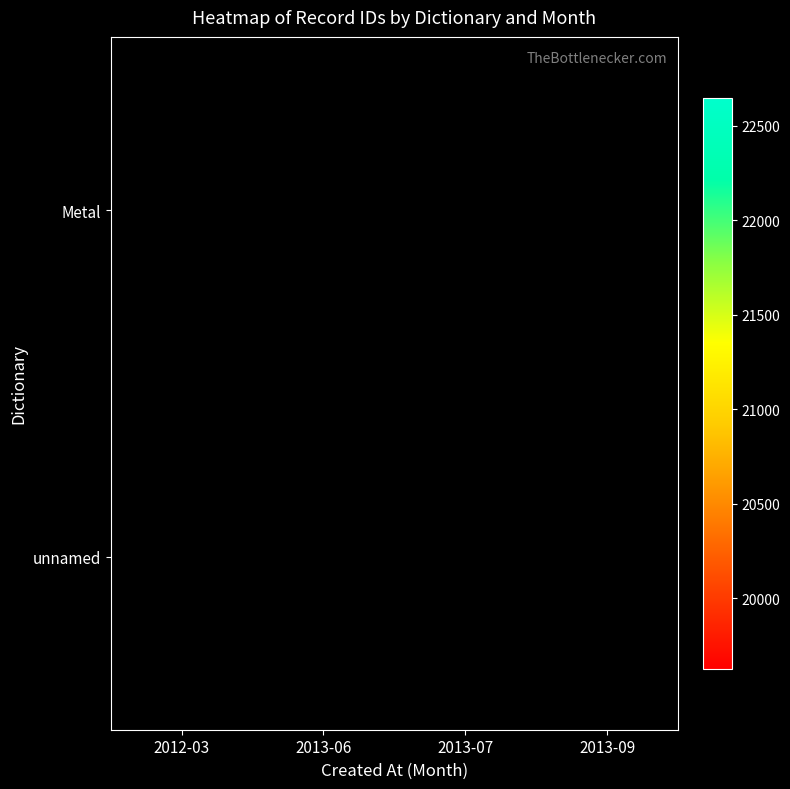

True or false: unnamed has a value of 21235.0 at 2013-06.

True